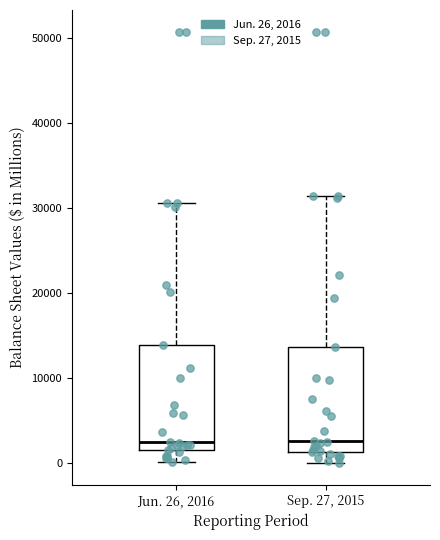

Reading left to right, read every box against the y-axis: the position of its median line, the range the box covers, and the ends of its whiskers. The values are not printed on the chart, so give them approximately, as read against the axis.

Jun. 26, 2016: median 2000 (just above the box's lower edge), box 2000 to 14000, whiskers 0 to 31000
Sep. 27, 2015: median 3000, box 1000 to 14000, whiskers 0 to 31000